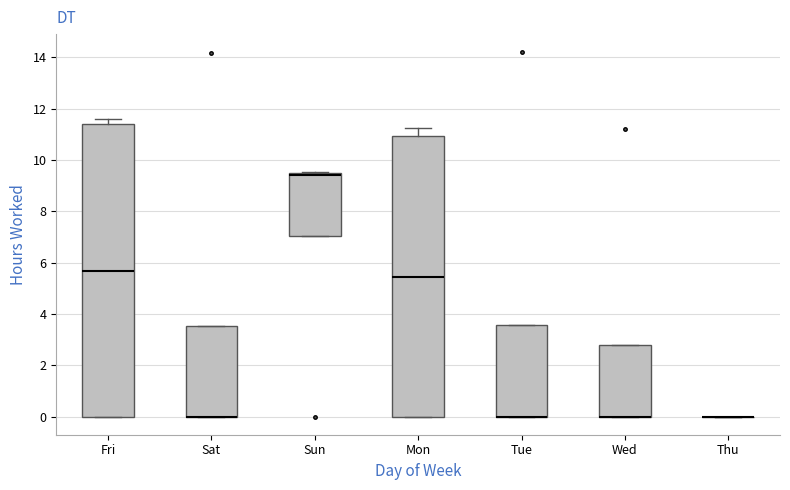

Comparing the boxes themselves (not the whiskers), which one is the tallest?

Fri